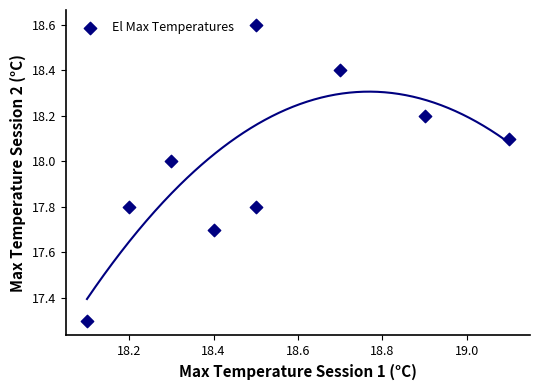

What Y value in the scatter plot is closest to 17?

17.3